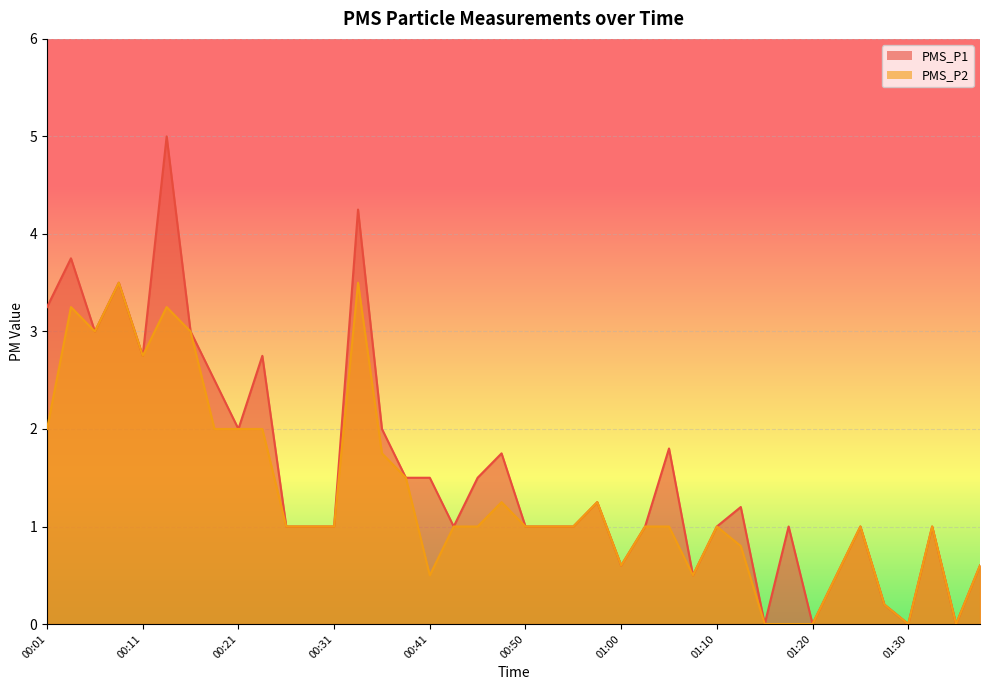

What is the value of the PMS_P1 point at the 5th from the left?

2.8